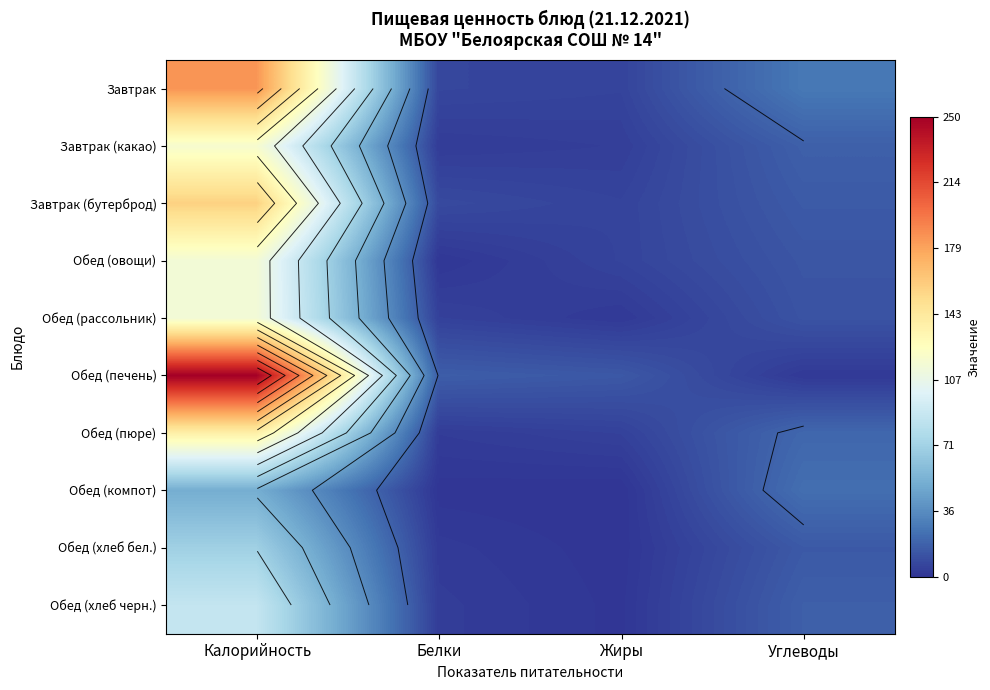

Between Жиры and Белки, which is larger?

Белки